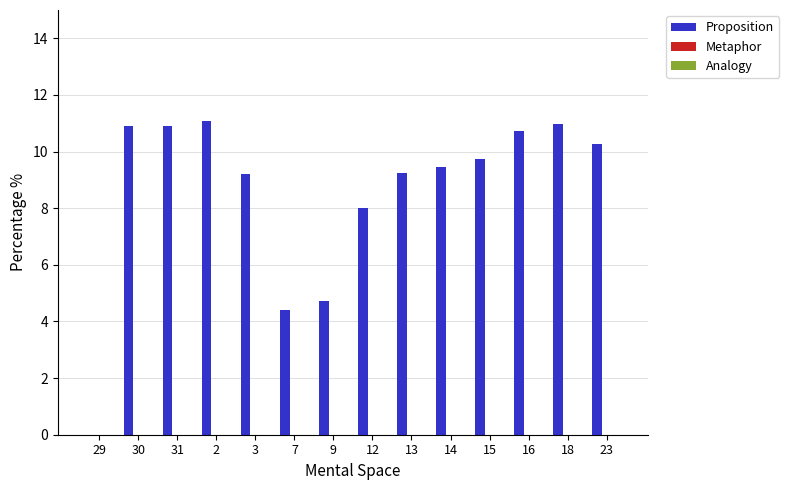

What is the maximum value shown in the chart?

11.1